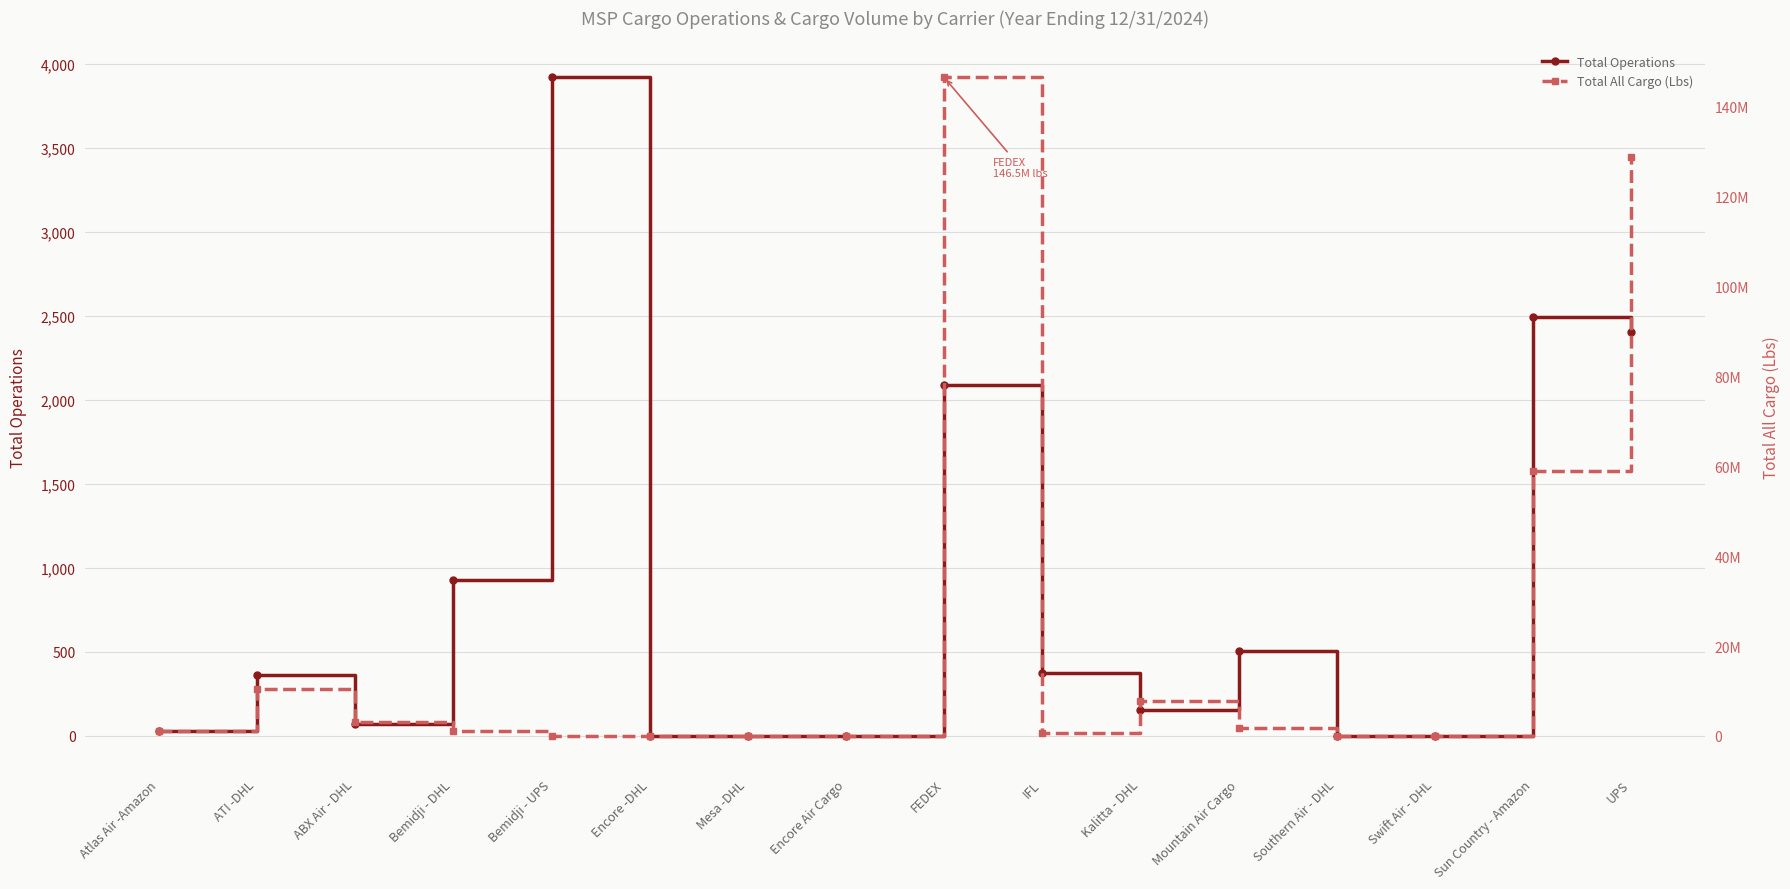

How many values in the Total All Cargo (Lbs) series exceed 1066352?

7